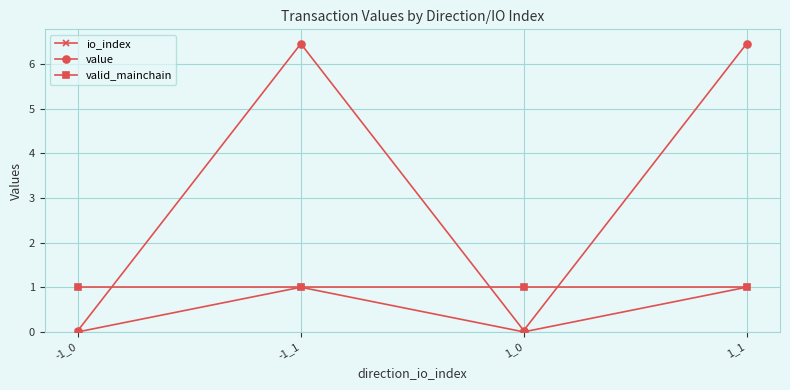

True or false: value has more than 2 interior local peaks.

False